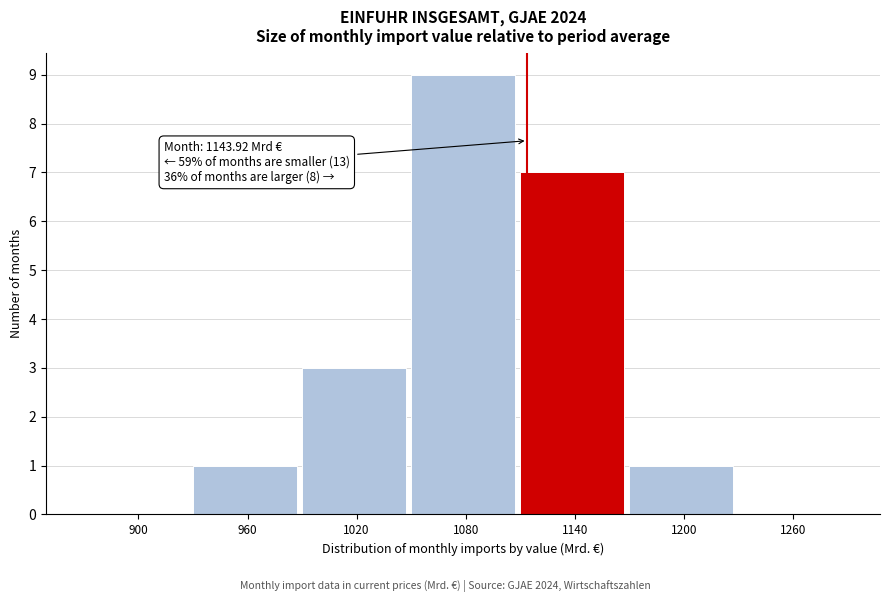

Reading left to right, what are all the values shown in this chart?

900=0	960=1	1020=3	1080=9	1140=7	1200=1	1260=0